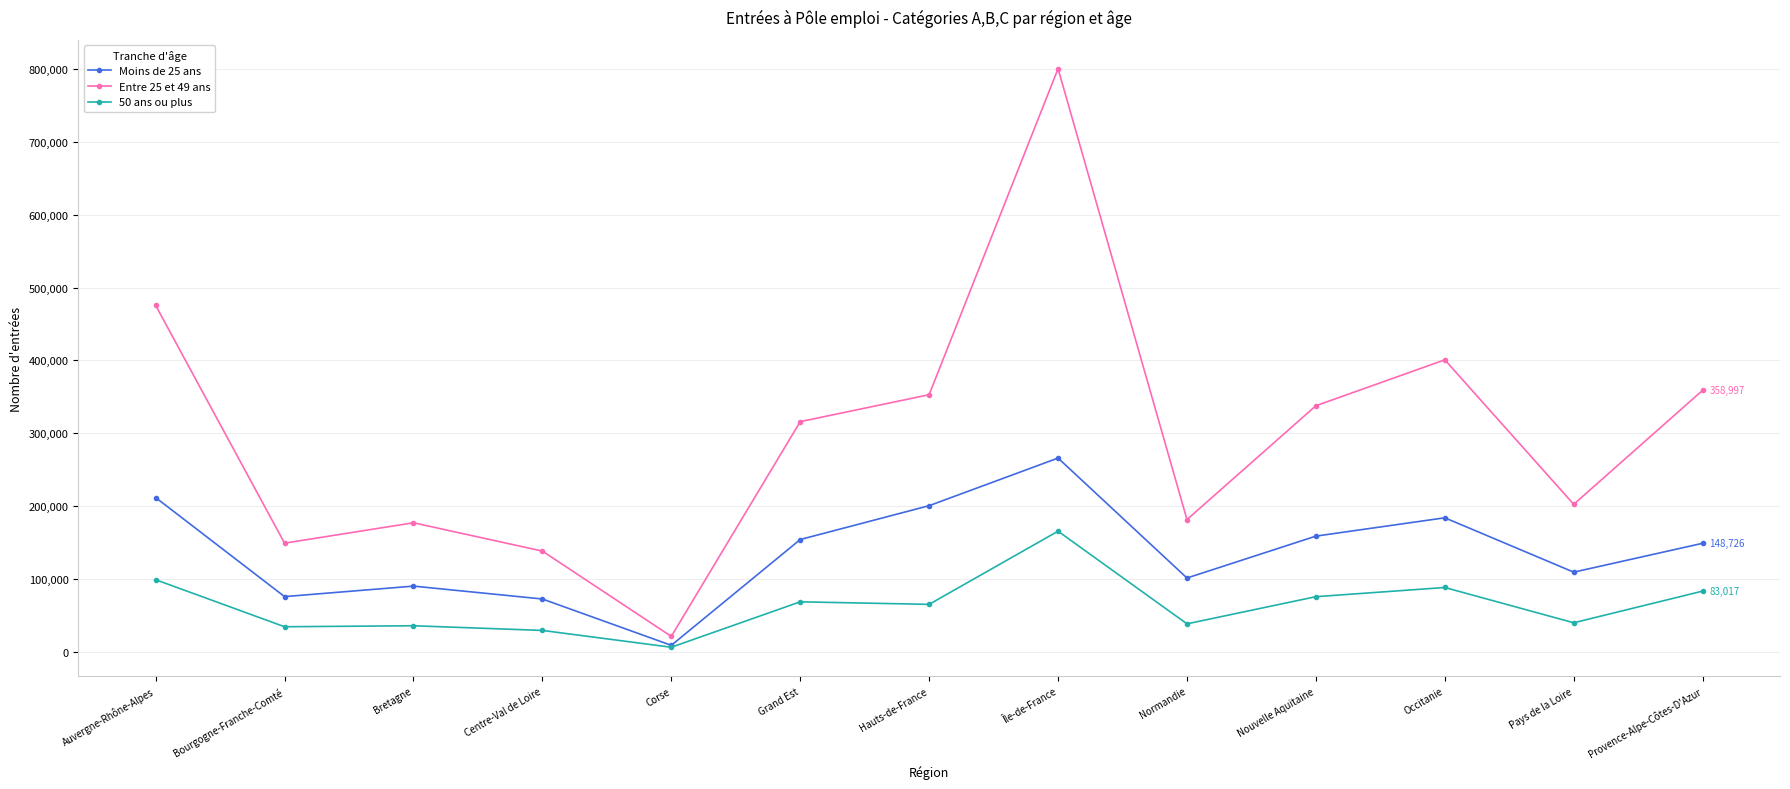

Which category has the lowest value in the Moins de 25 ans series?

Corse